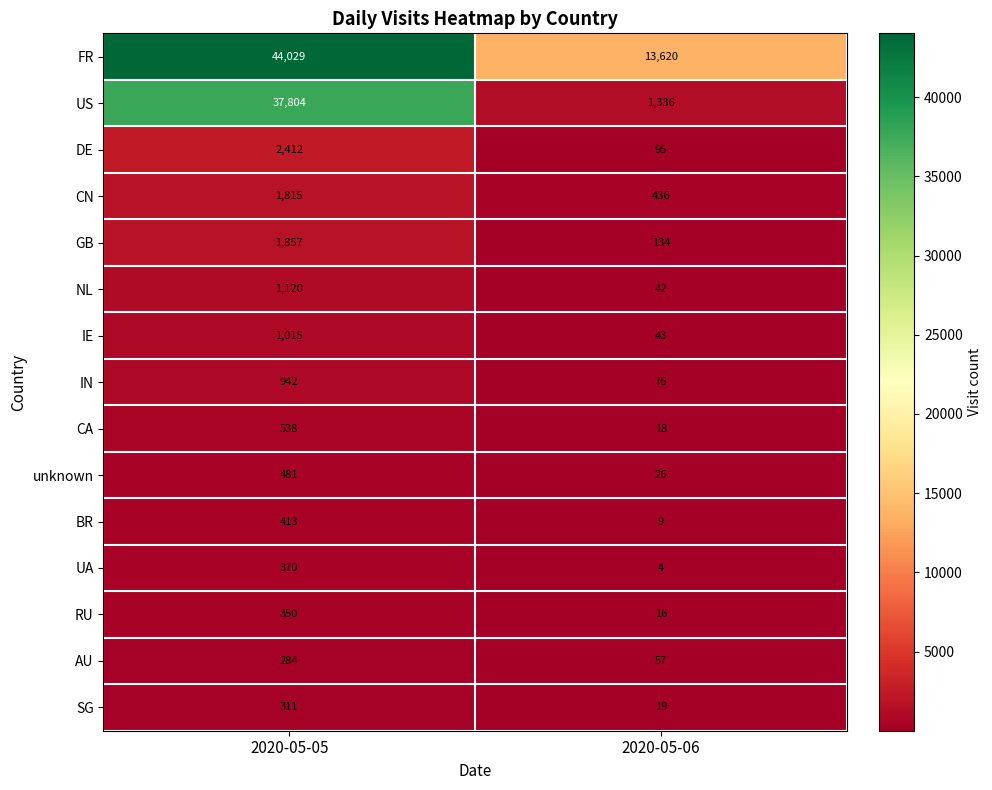

What is the difference between the maximum and minimum values in the GB series?

1723